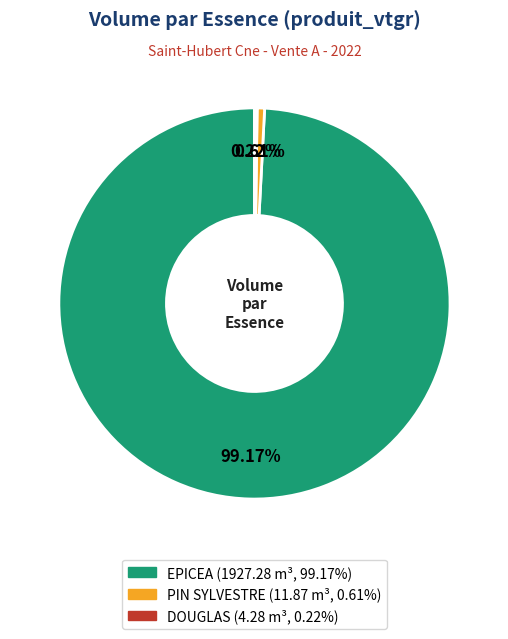

Is there a majority slice in this chart?

Yes